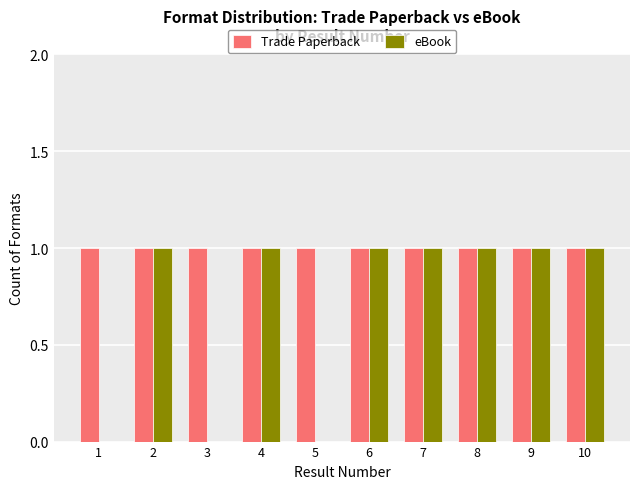

What are all the series names shown in the legend?

Trade Paperback, eBook